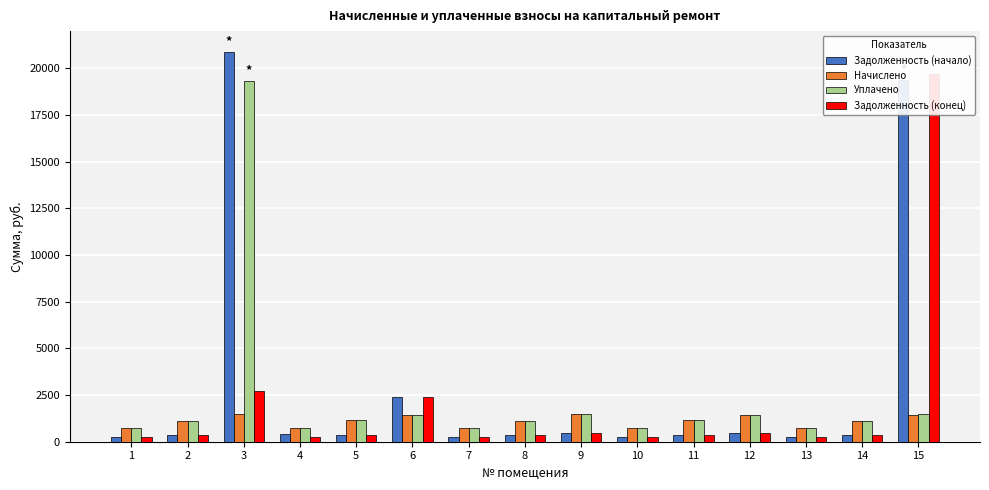

True or false: Задолженность (начало) has a value of 3227.3 at 6.

False